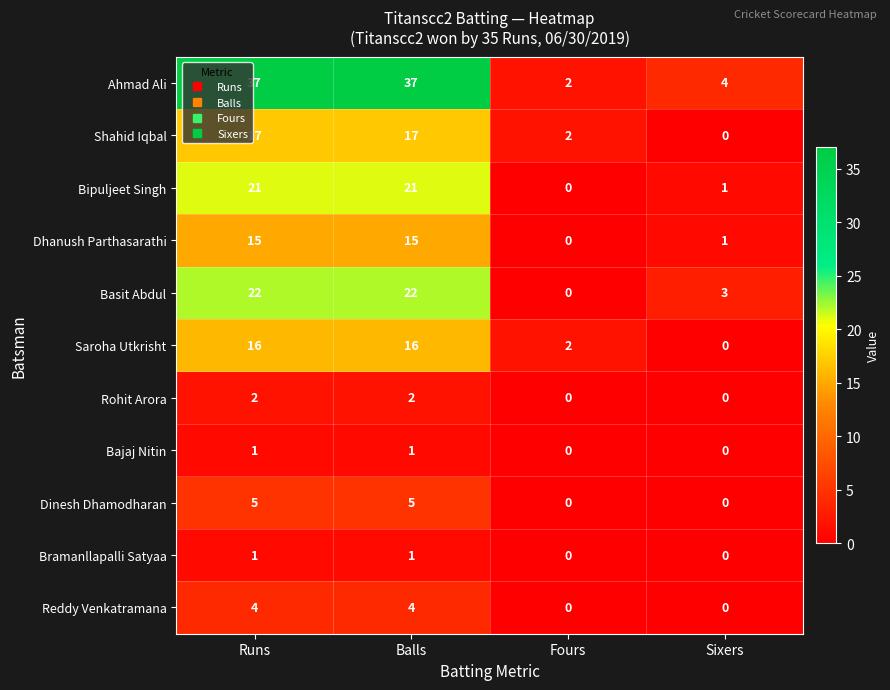

What is the sum of all Dinesh Dhamodharan values?

10